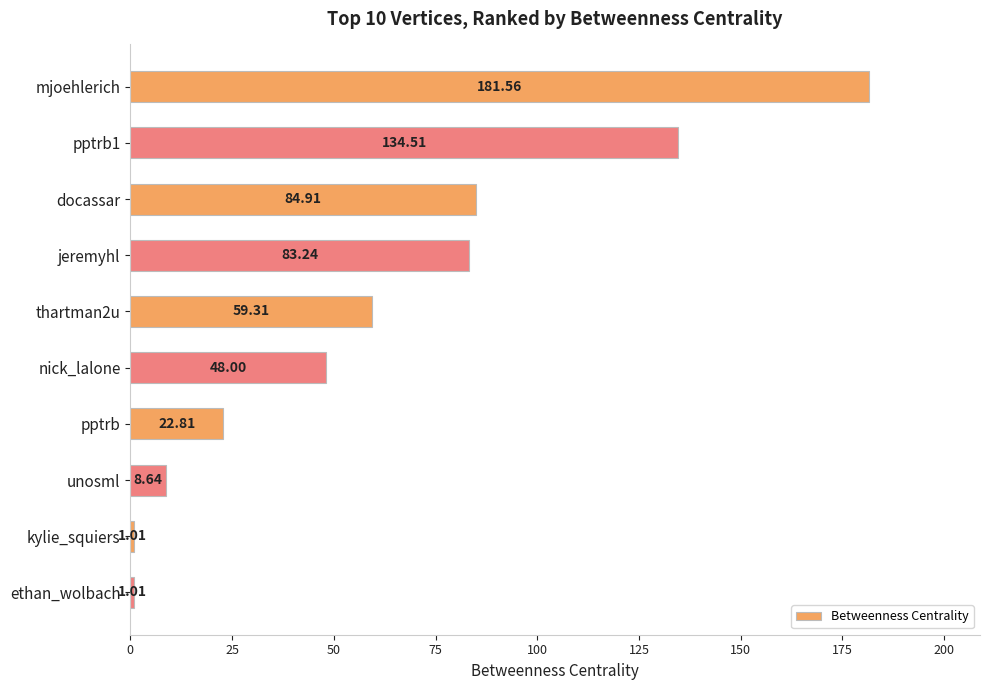

What is the label of the 1st bar from the top?

mjoehlerich